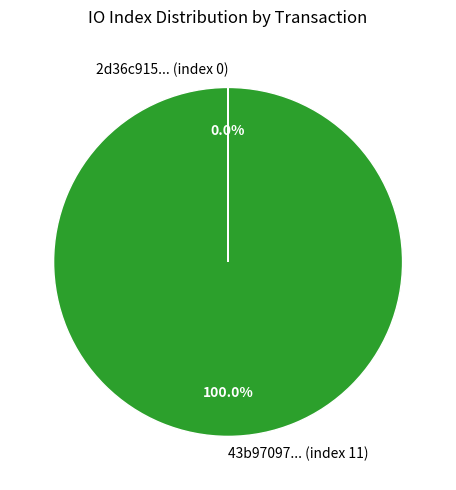

Is there any slice that represents more than half of the pie?

Yes